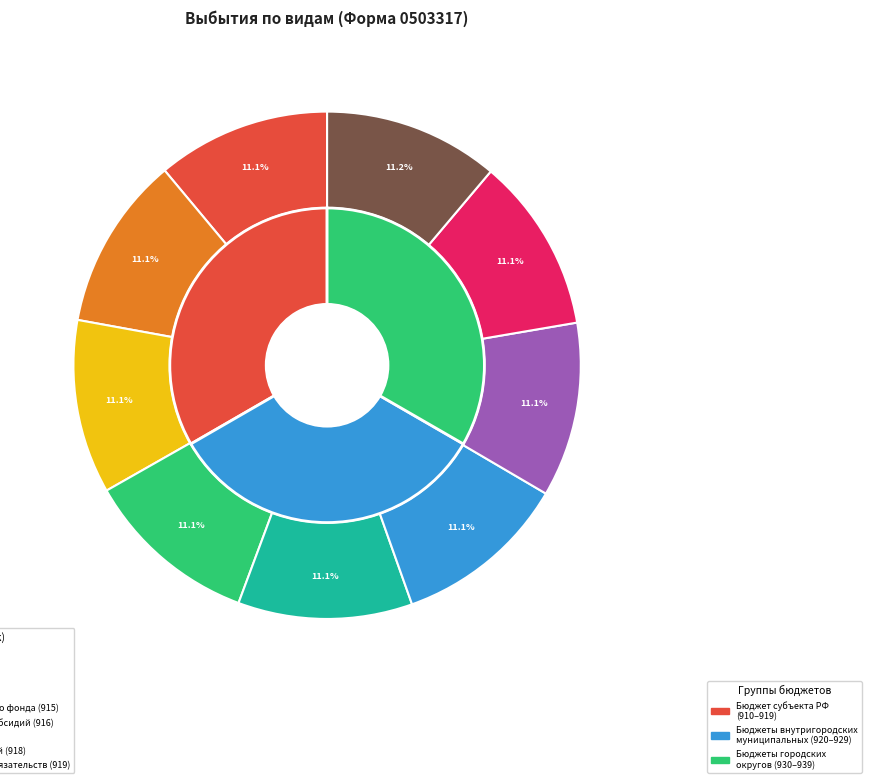

To the nearest percent, what percentage of the pie is дотации?

11%